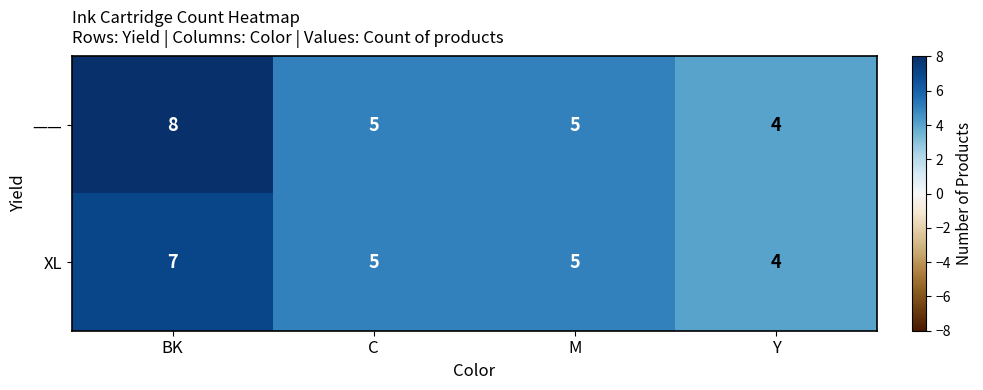

List the series in order of their overall mean, highest first.

——, XL